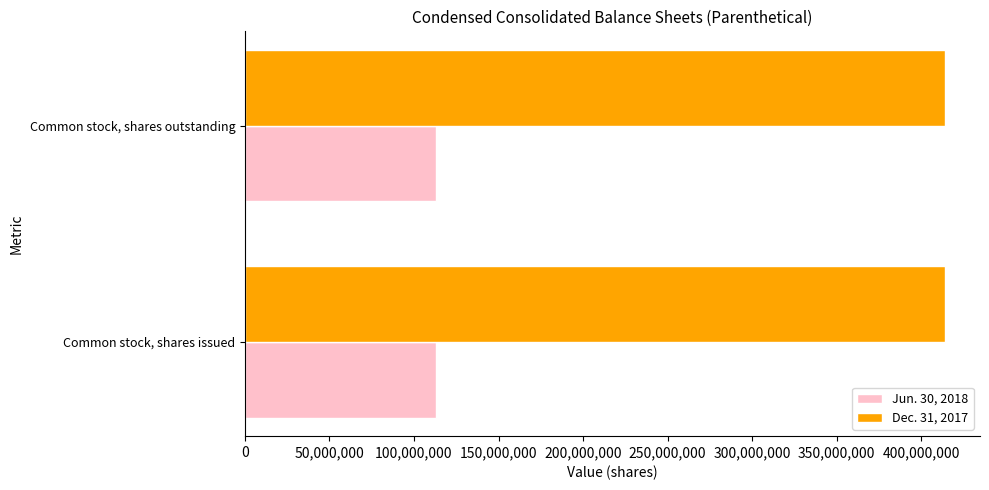

List the series in order of their overall mean, lowest first.

Jun. 30, 2018, Dec. 31, 2017